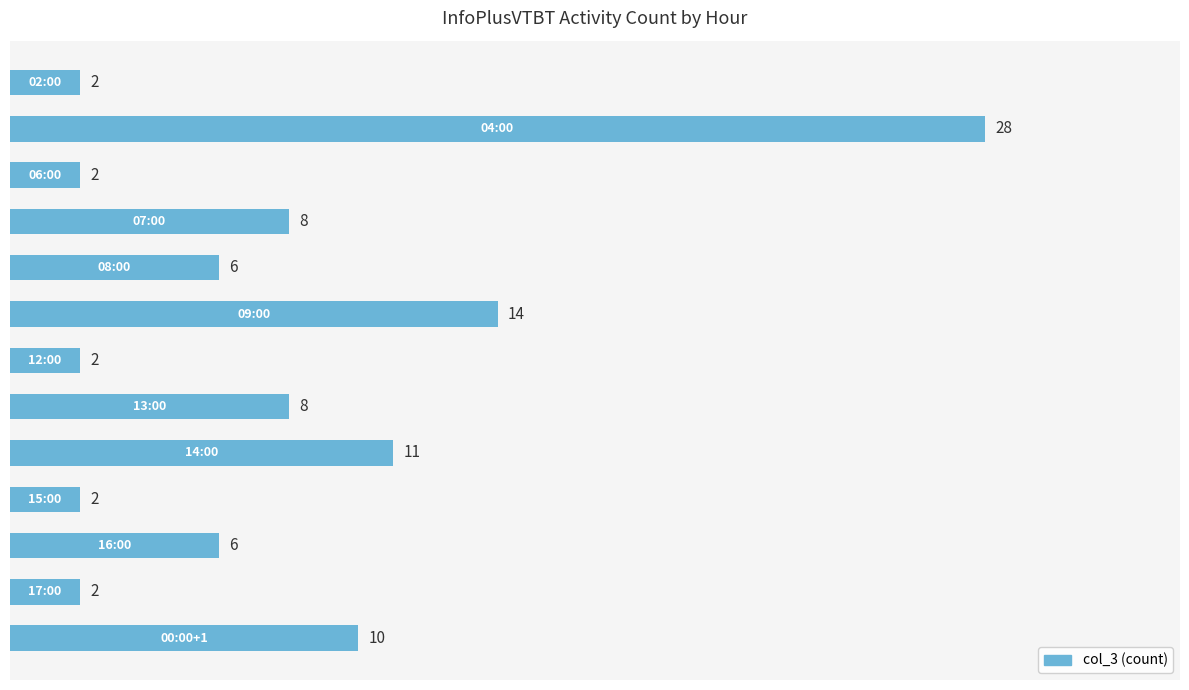

What is the value of the 7th bar from the top?

2